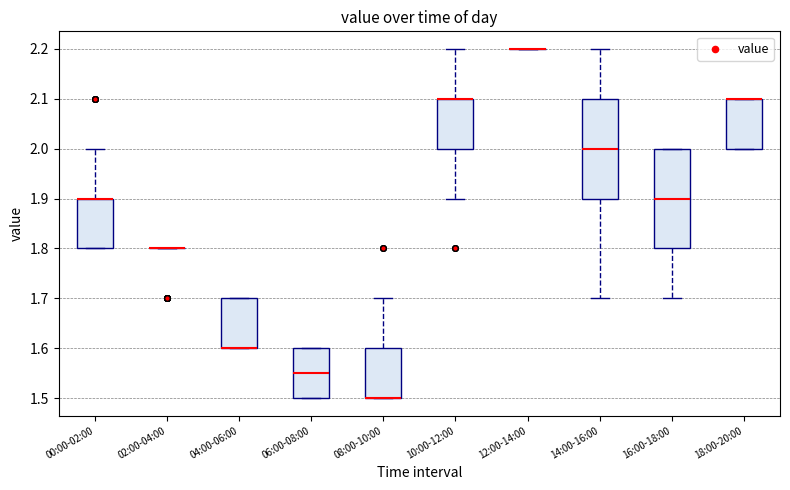

Reading left to right, transcribe this box plot: for each box, give where its median line is, the range the box spans, and where its two whiskers end, as read against the y-axis. The values are not printed on the chart, so give them approximately, as read against the axis.

00:00-02:00: median 1.90 (drawn on the box's upper edge), box 1.80 to 1.90, whiskers 1.80 to 2.00
02:00-04:00: box collapsed to a line at 1.80, whiskers 1.80 to 1.80
04:00-06:00: median 1.60 (drawn on the box's lower edge), box 1.60 to 1.70, whiskers 1.60 to 1.70
06:00-08:00: median 1.55, box 1.50 to 1.60, whiskers 1.50 to 1.60
08:00-10:00: median 1.50 (drawn on the box's lower edge), box 1.50 to 1.60, whiskers 1.50 to 1.70
10:00-12:00: median 2.10 (drawn on the box's upper edge), box 2.00 to 2.10, whiskers 1.90 to 2.20
12:00-14:00: box collapsed to a line at 2.20, whiskers 2.20 to 2.20
14:00-16:00: median 2.00, box 1.90 to 2.10, whiskers 1.70 to 2.20
16:00-18:00: median 1.90, box 1.80 to 2.00, whiskers 1.70 to 2.00
18:00-20:00: median 2.10 (drawn on the box's upper edge), box 2.00 to 2.10, whiskers 2.00 to 2.10